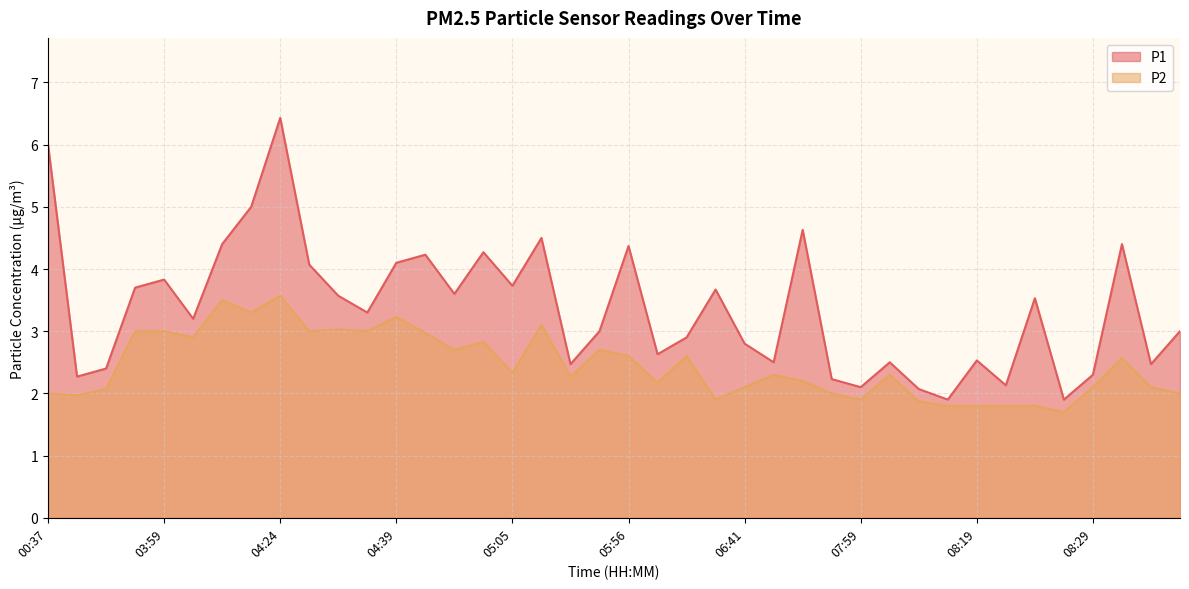

What is the total value across all series at 06:31?

4.8